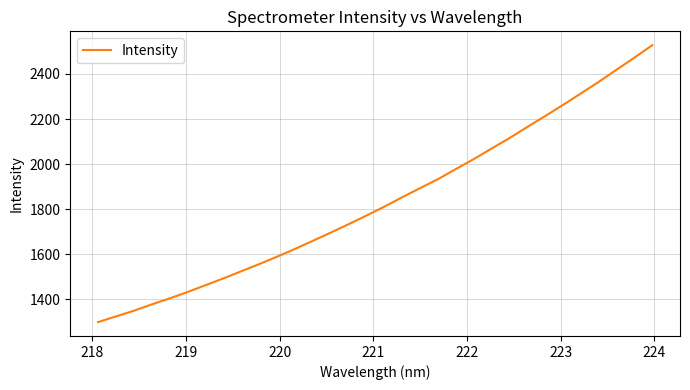

What is the difference between the maximum and minimum values?

1228.6